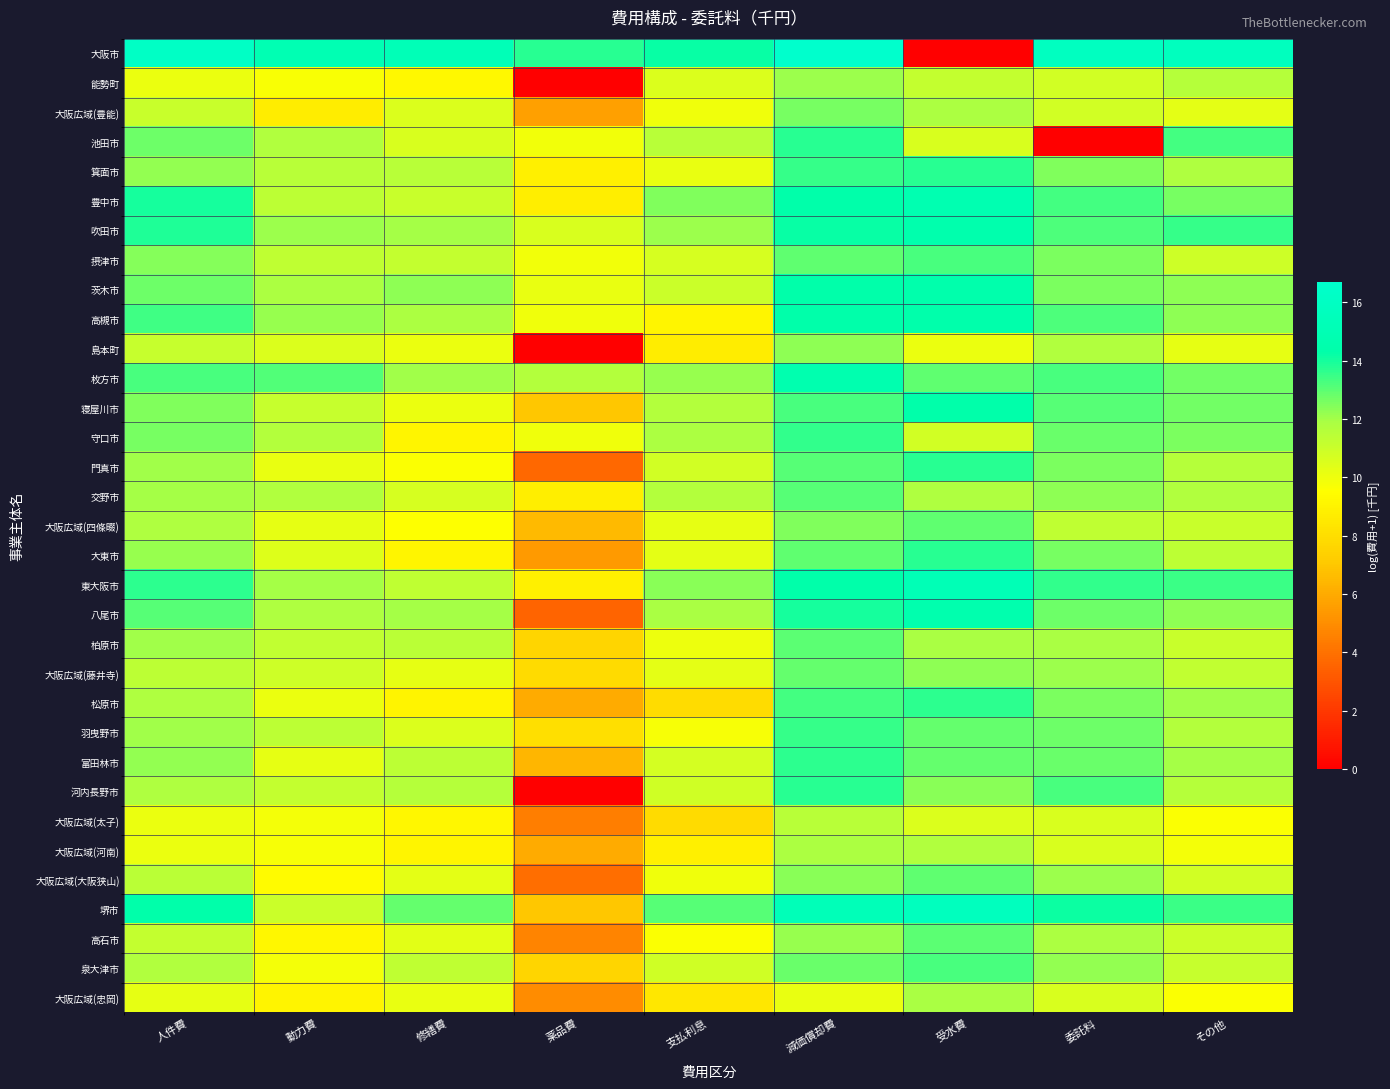

How many data points does each series have?

9